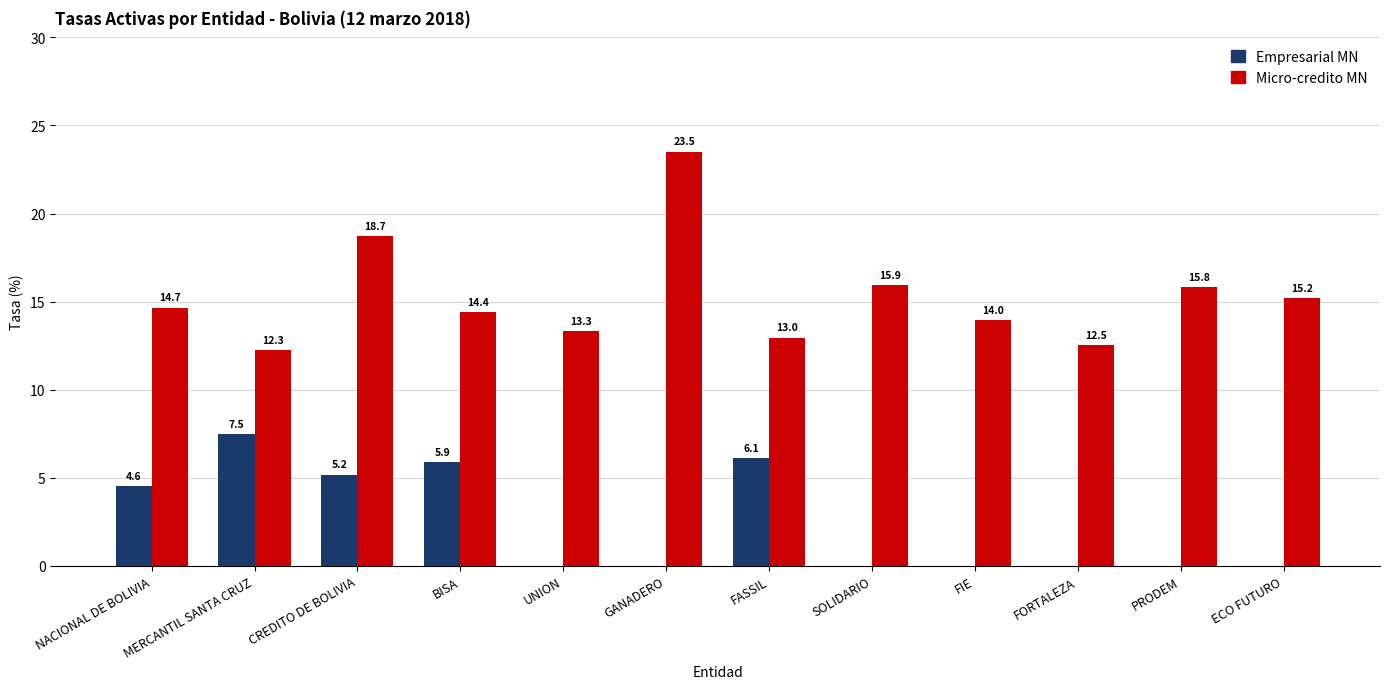

What is the sum of all Micro-credito MN values?

183.3